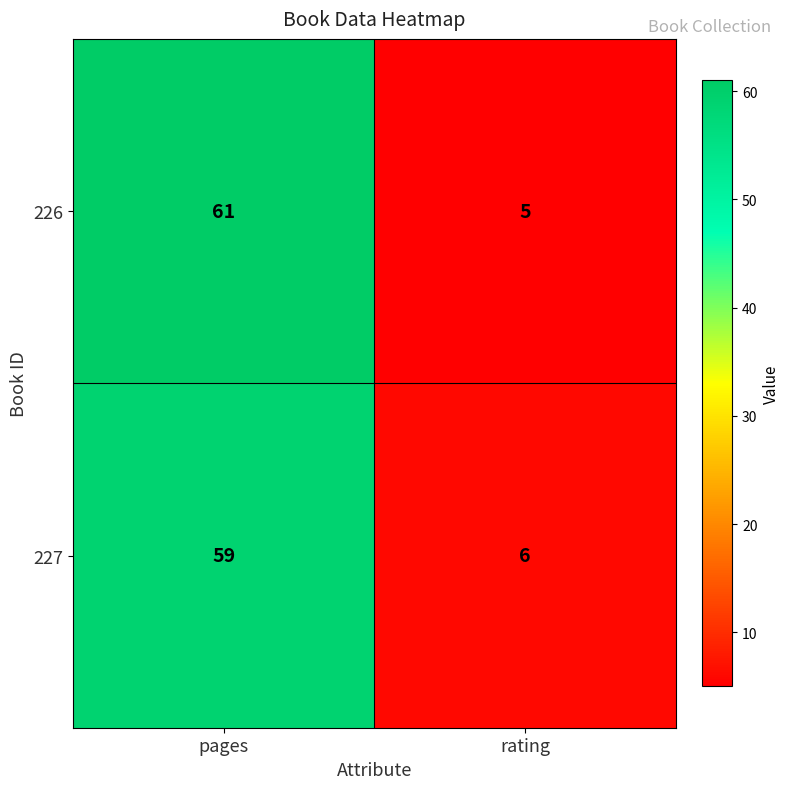

Rank the series by their maximum value, from lowest to highest.

227, 226